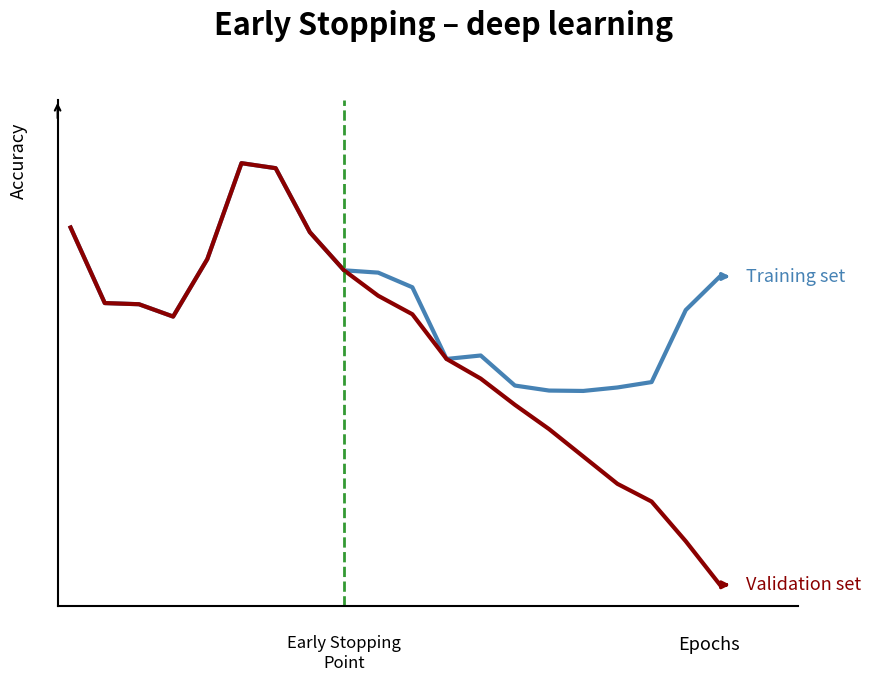

Is this an area chart (filled region under the line)?

No